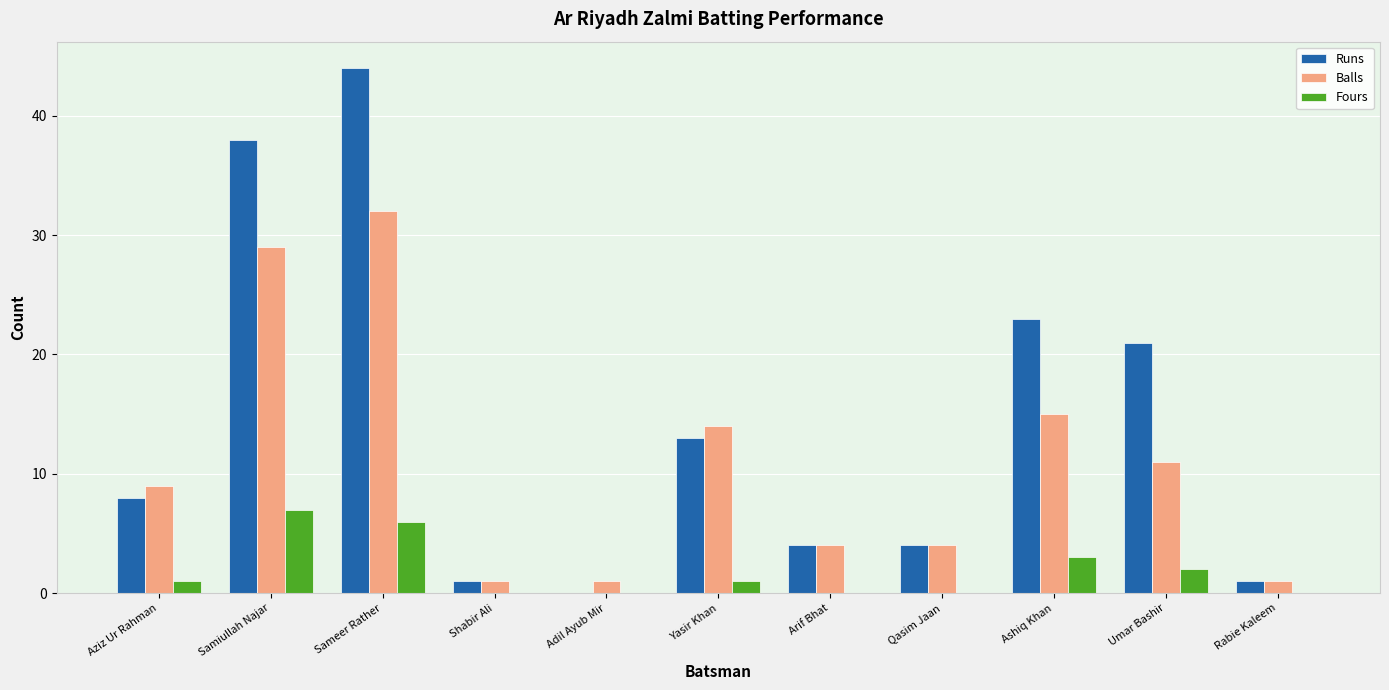

The value of Balls at Umar Bashir is 19. True or false?

False